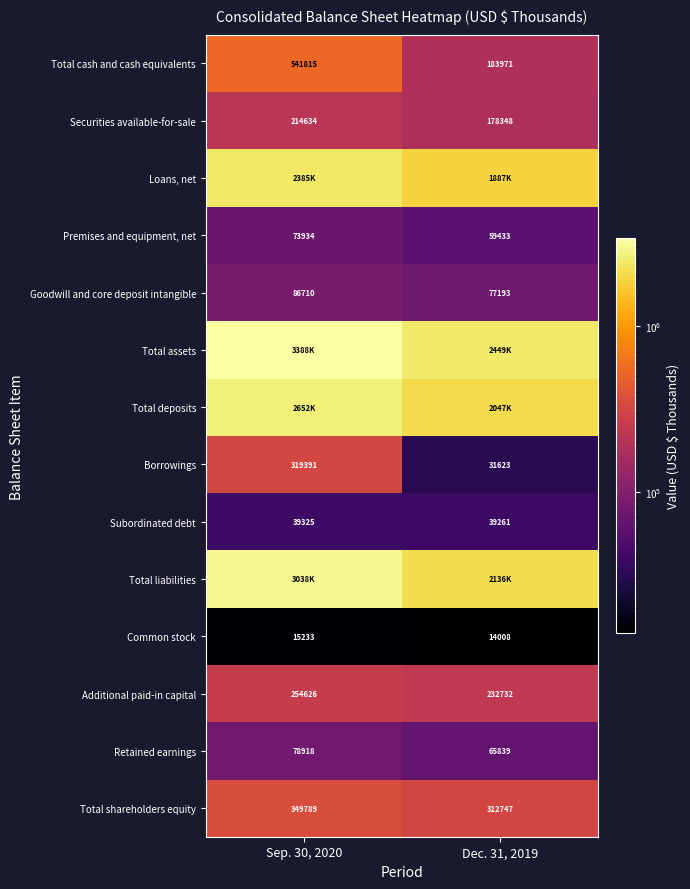

Rank the categories by Common stock value from highest to lowest.

Sep. 30, 2020, Dec. 31, 2019